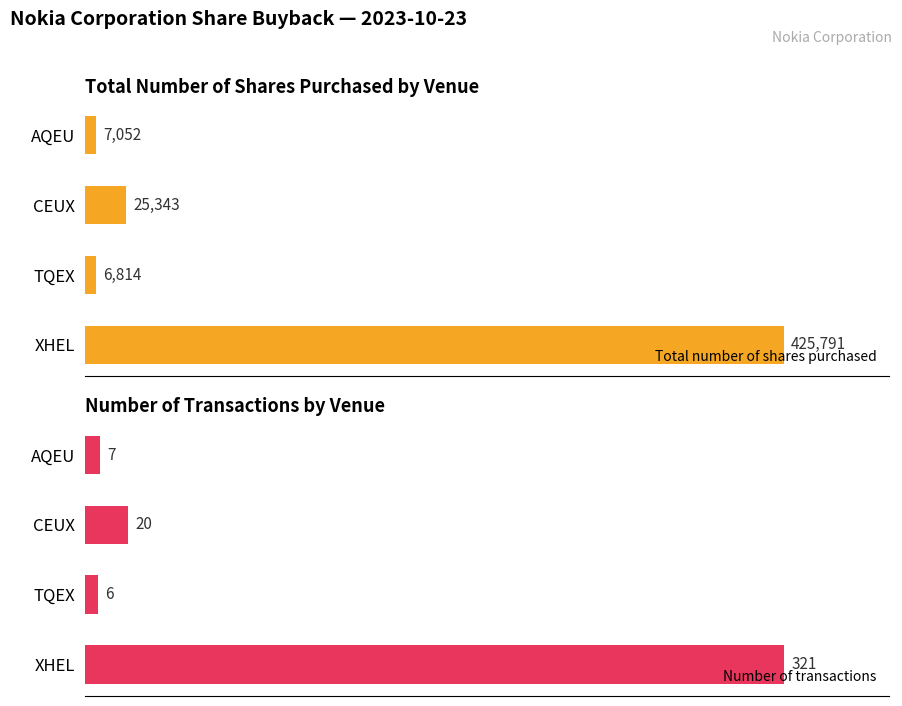

Rank the categories by Total number of shares purchased value from highest to lowest.

XHEL, CEUX, AQEU, TQEX